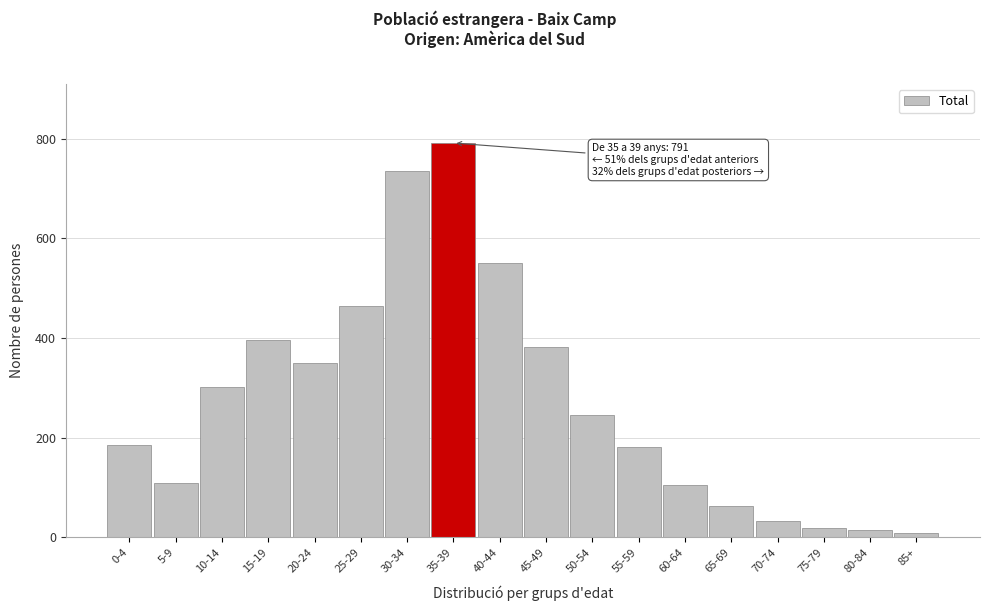

What is the label of the 5th bar from the right?

65-69